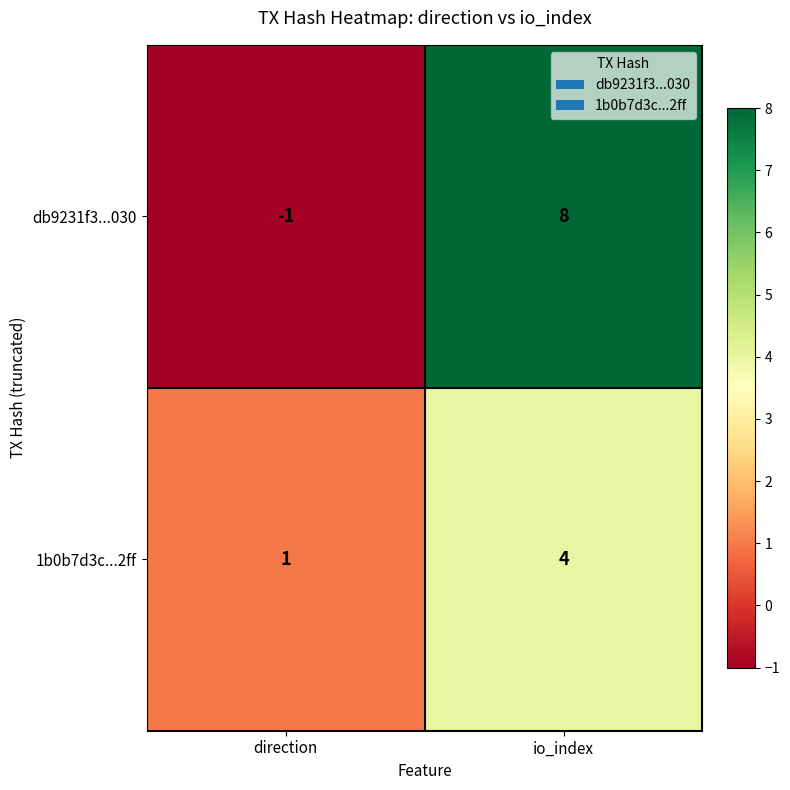

Read the db9231f3...030 value at io_index.

8